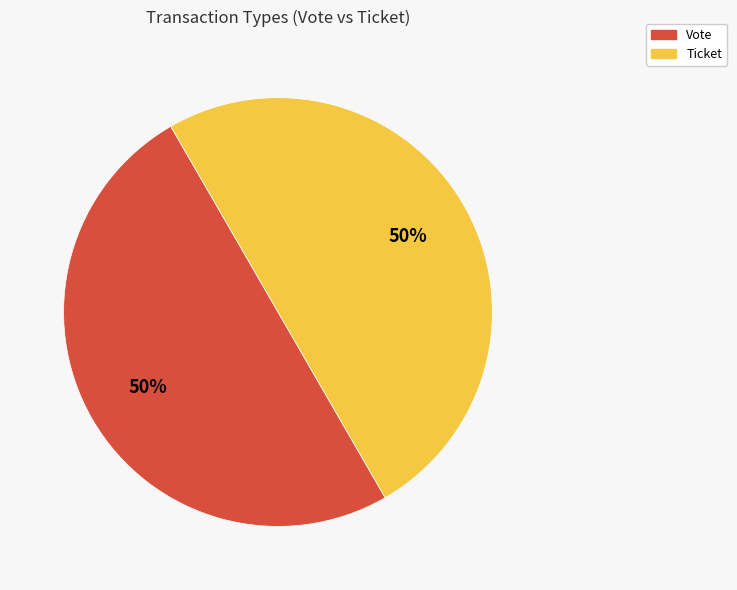

To the nearest percent, what is the difference between the Vote and Ticket slice percentages?

0%